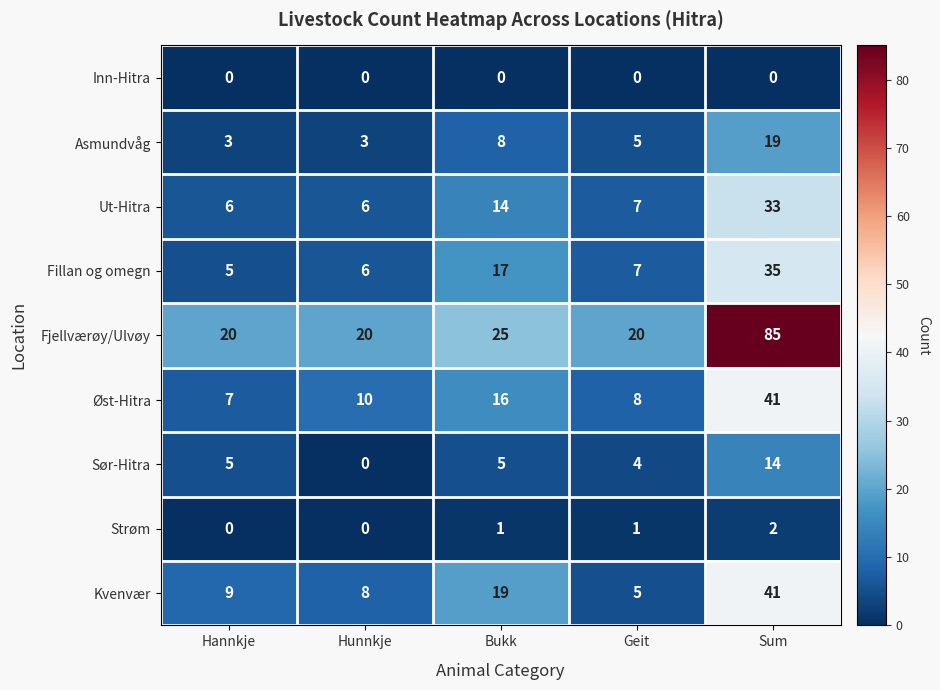

What is the sum of all Kvenvær values?

82